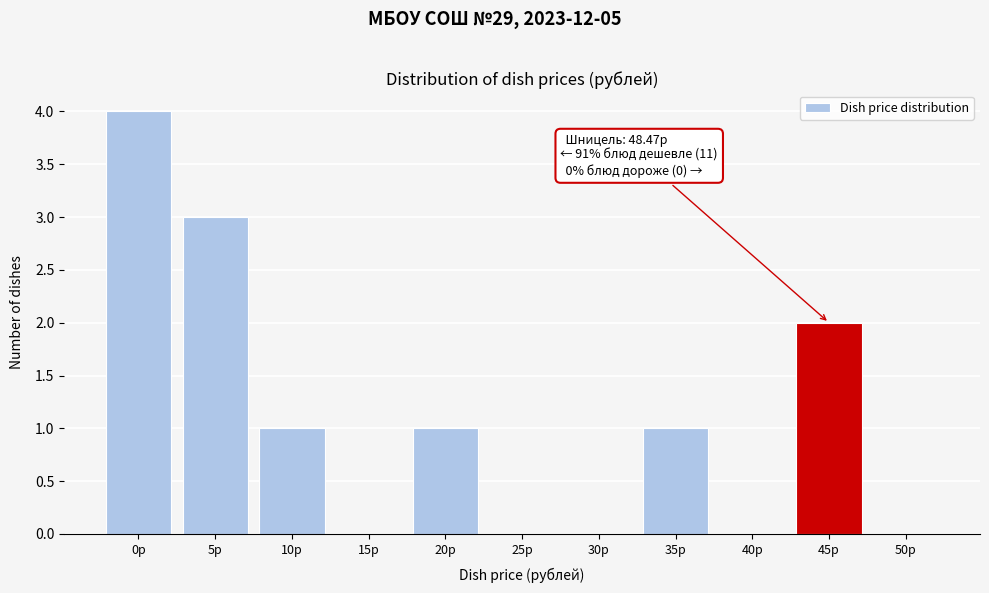

Reading left to right, extract all data points from this chart.

0р=4	5р=3	10р=1	15р=0	20р=1	25р=0	30р=0	35р=1	40р=0	45р=2	50р=0